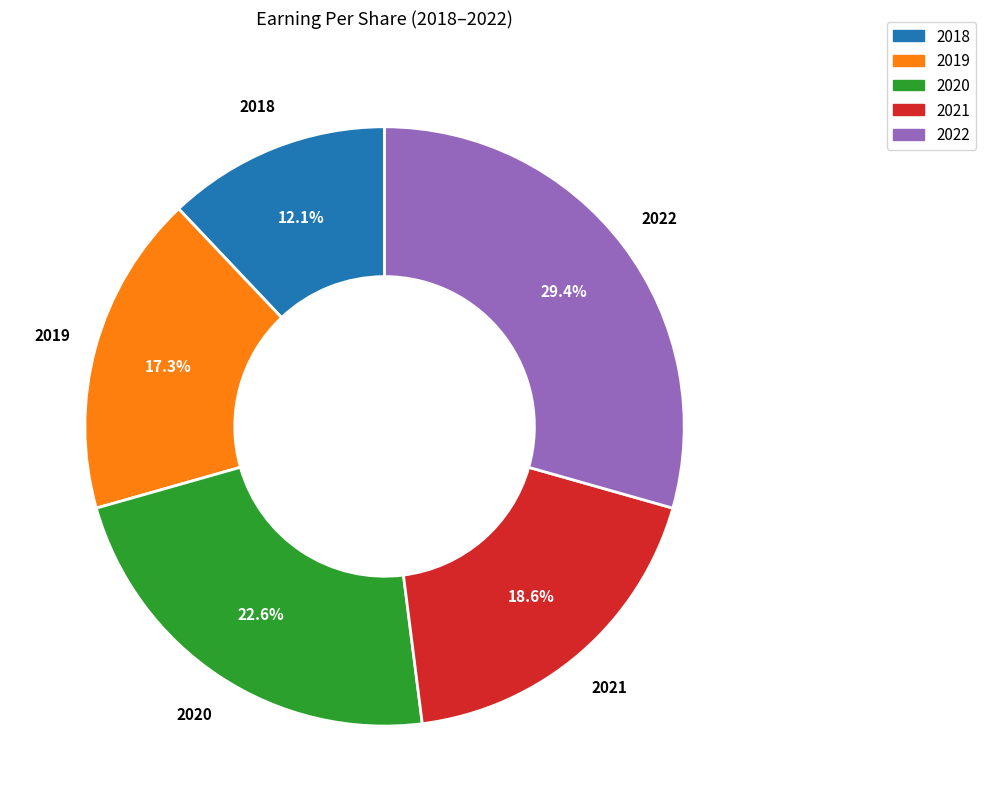

Rank the categories by value from lowest to highest.

2018, 2019, 2021, 2020, 2022